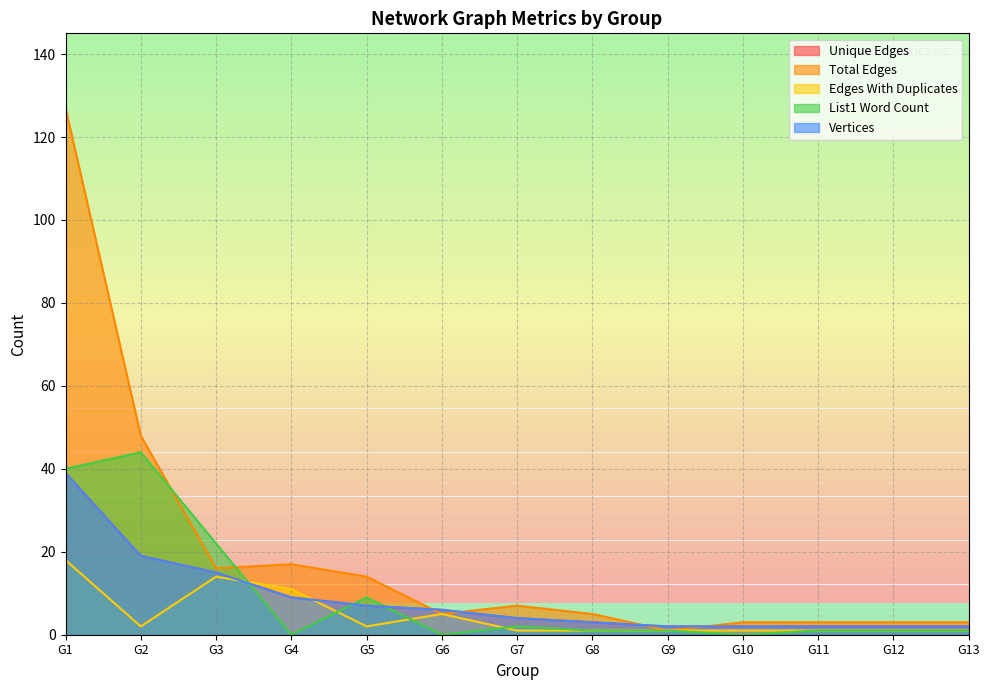

What is the value of the Vertices point at the 13th from the left?

2